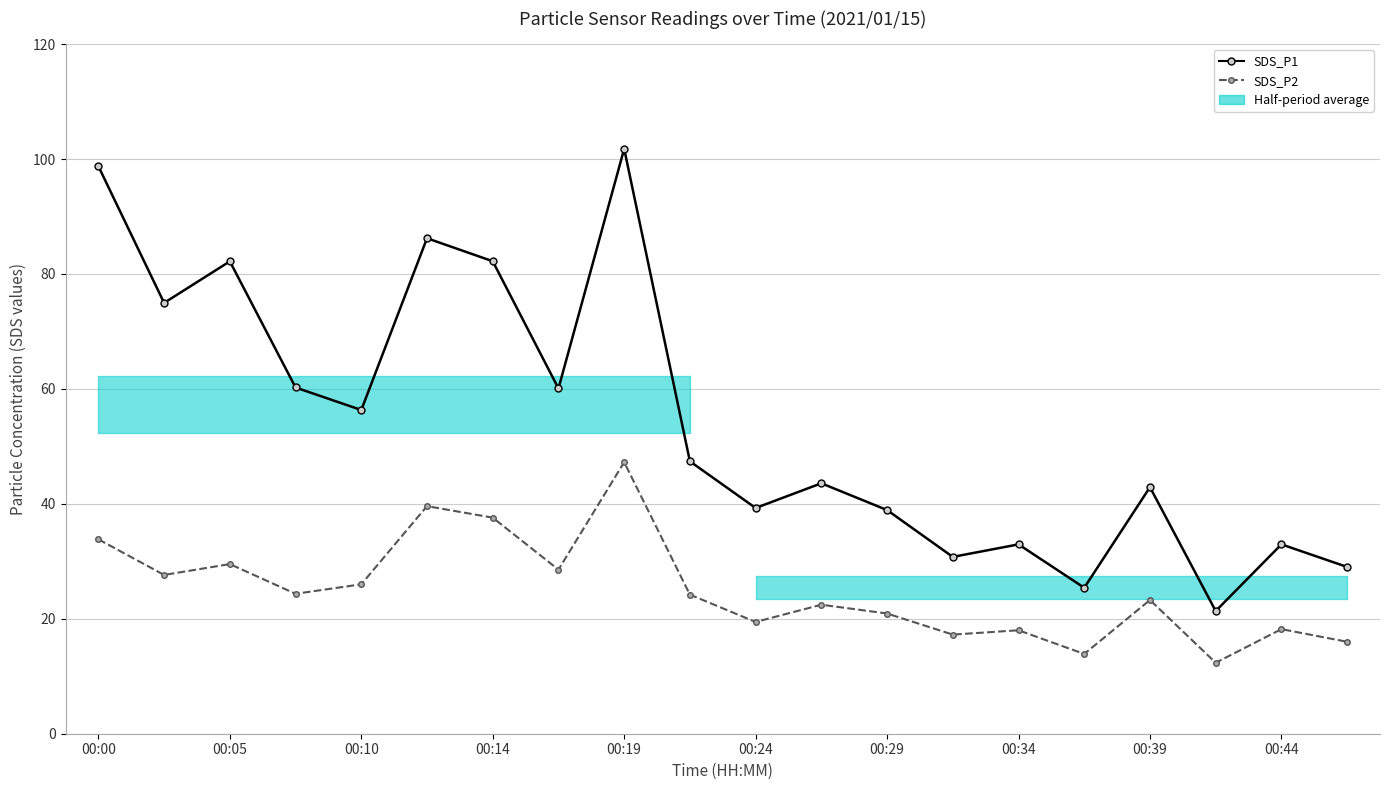

Reading left to right, transcribe all the data shown in this chart.

SDS_P1: 98.8	75.0	82.2	60.2	56.3	86.2	82.2	60.1	101.8	47.4	39.3	43.6	38.9	30.8	33.0	25.4	42.9	21.4	33.0	29.0
SDS_P2: 33.8	27.6	29.5	24.4	26.0	39.6	37.6	28.6	47.2	24.2	19.4	22.4	20.9	17.2	18.0	13.9	23.3	12.3	18.2	16.0